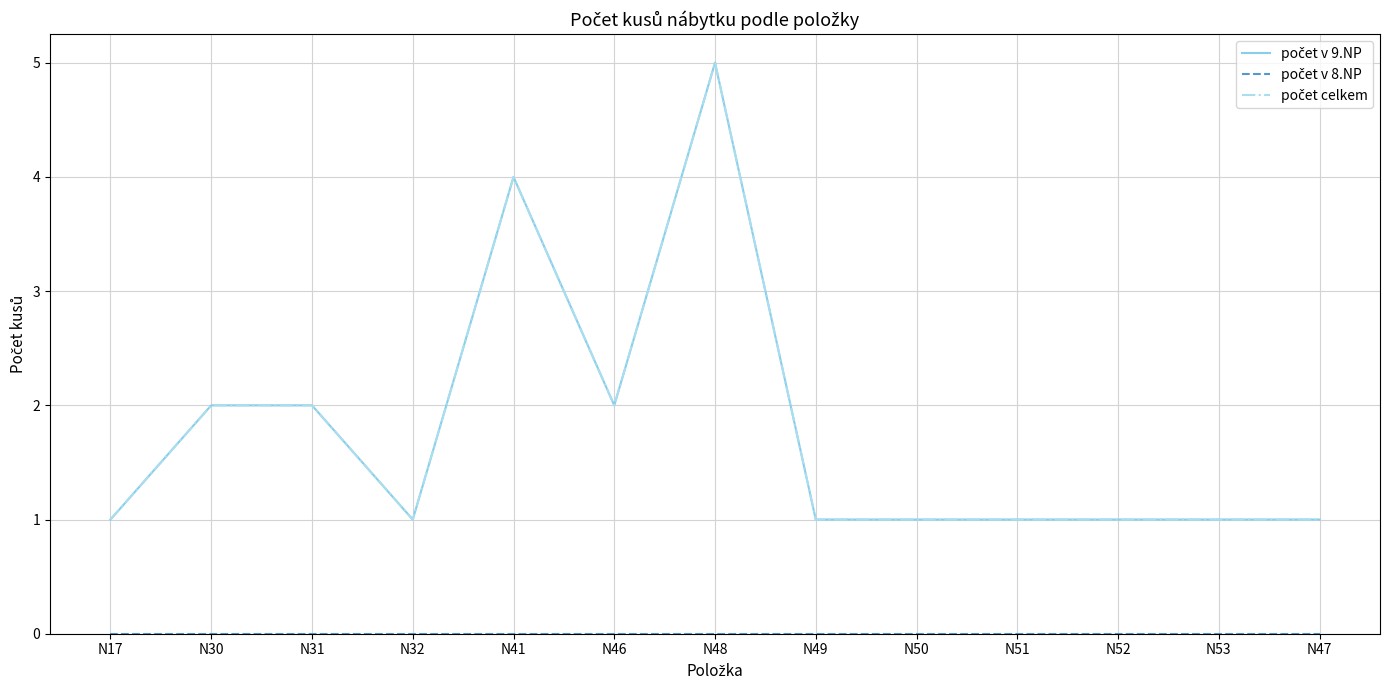

Does the chart have visible grid lines?

Yes